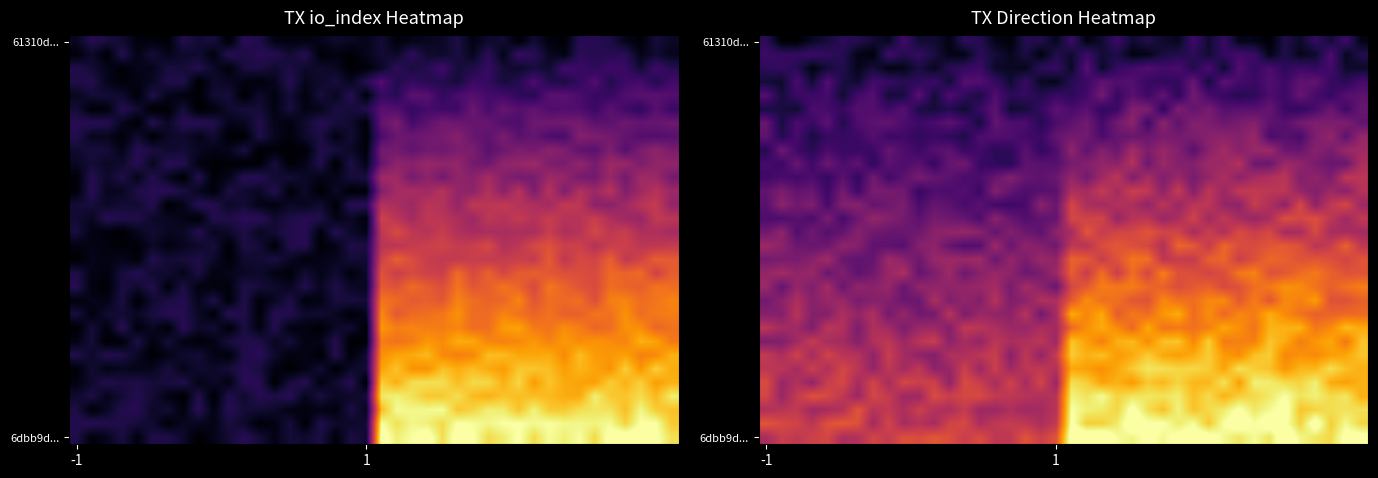

What is the total value across all series at 35?

326.4